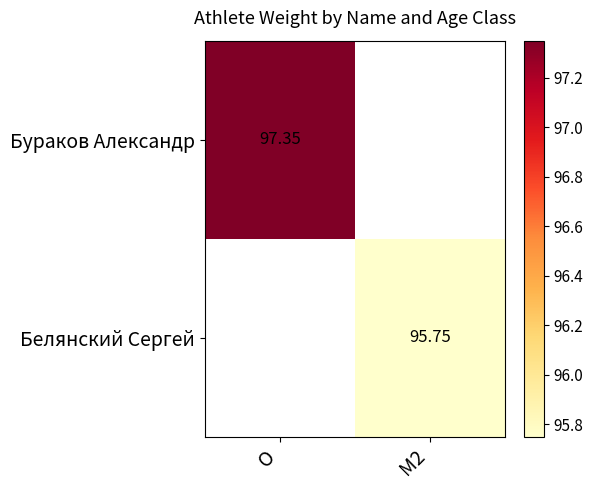

At which label does Бураков Александр reach its minimum?

O